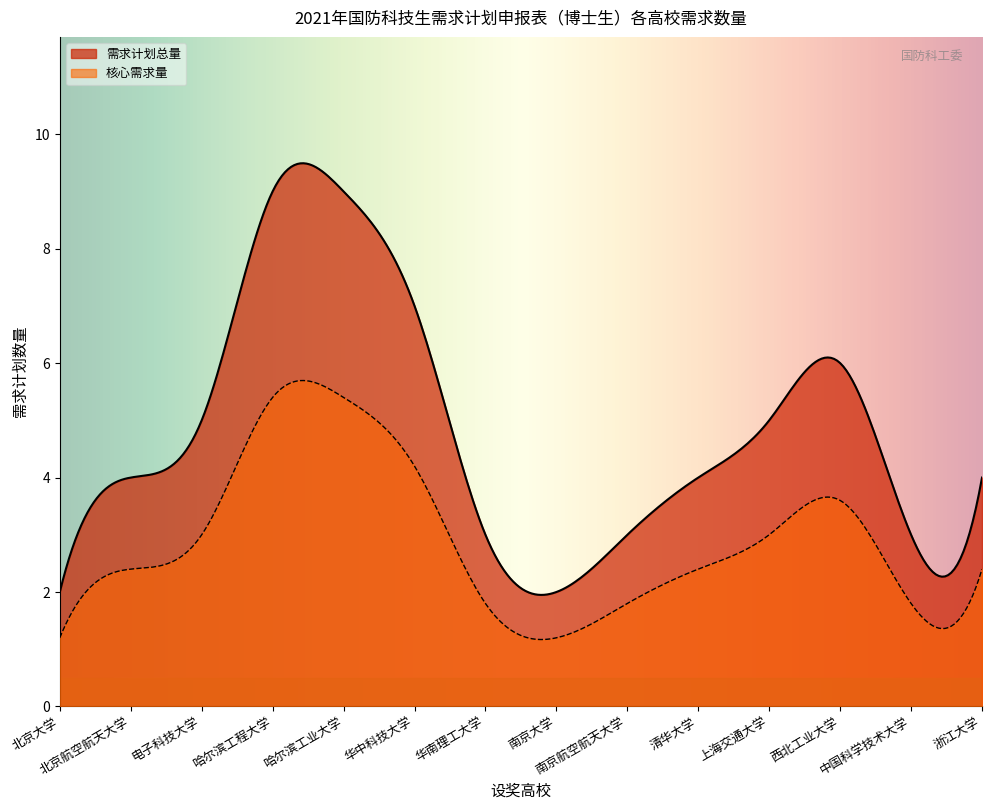

True or false: 核心需求量 and 需求计划总量 intersect in this chart.

False